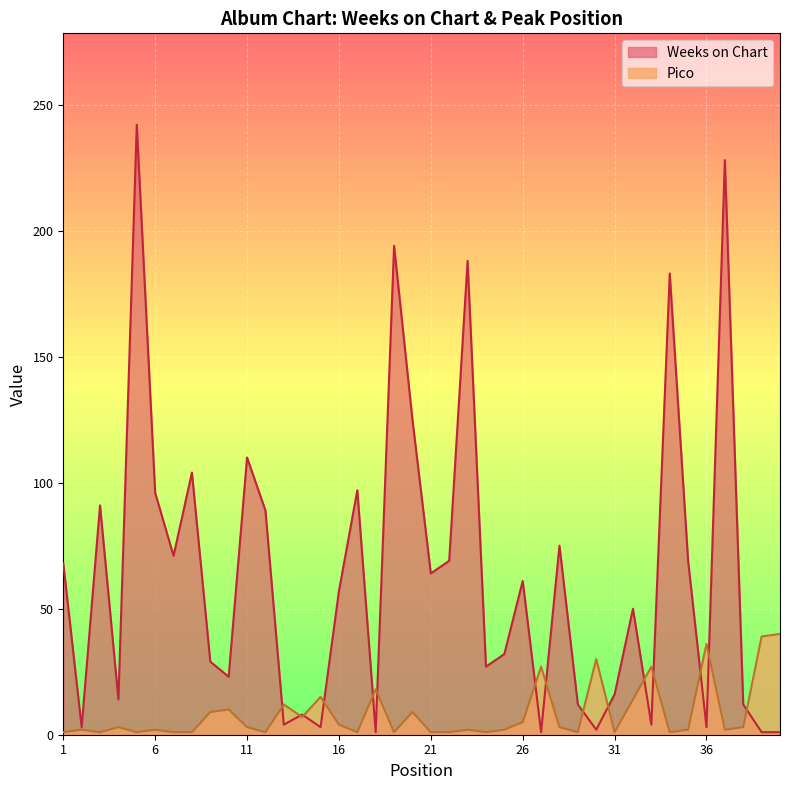

True or false: Weeks on Chart has a value of 69 at 22.

True